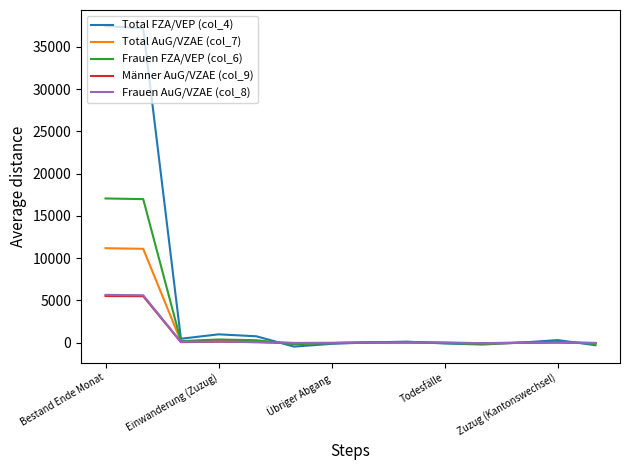

True or false: Frauen FZA/VEP (col_6) has more than 2 interior local peaks.

True